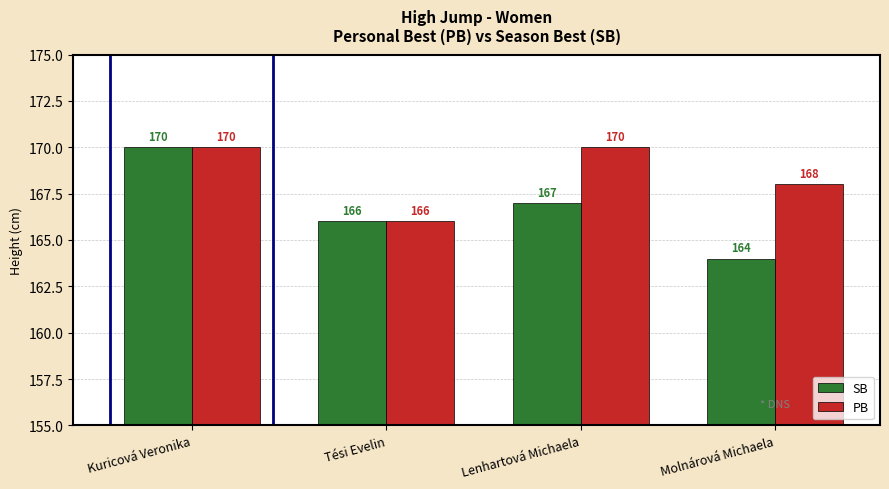

What is the sum of the SB values at Molnárová Michaela and Tési Evelin?

330